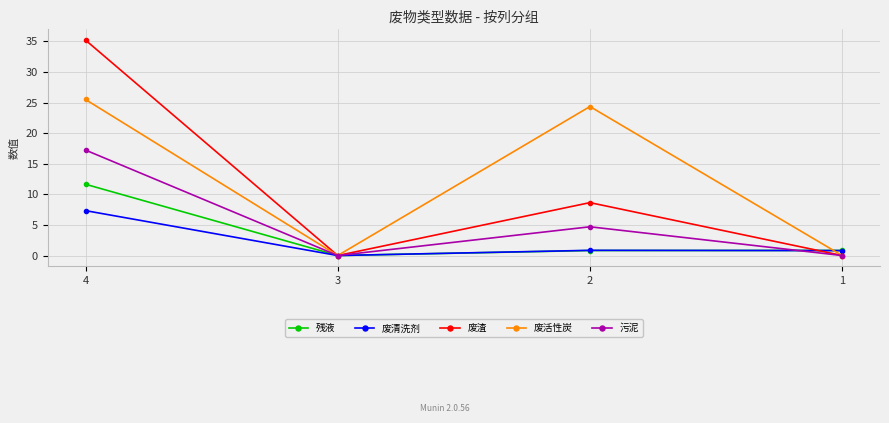

List the series in order of their peak value, highest first.

废渣, 废活性炭, 污泥, 残液, 废清洗剂